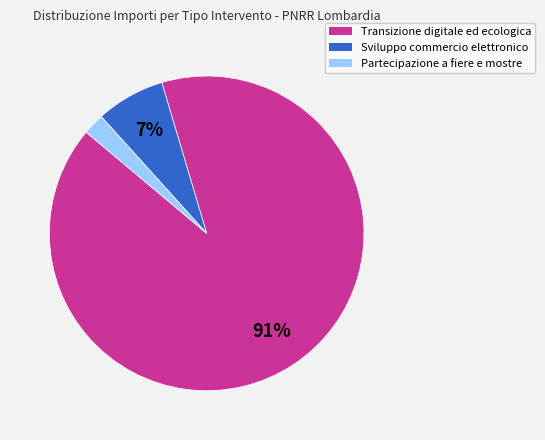

To the nearest percent, what is the difference between the largest and smallest slice percentages?

89%